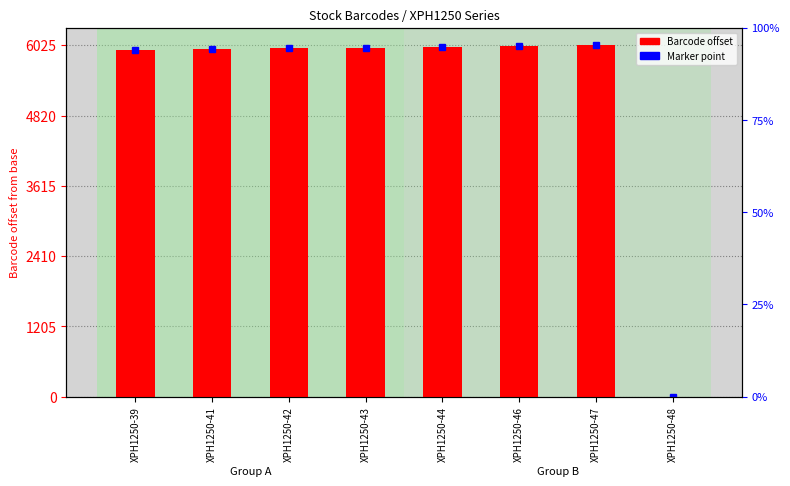

What is the difference between the maximum and minimum values?

6025